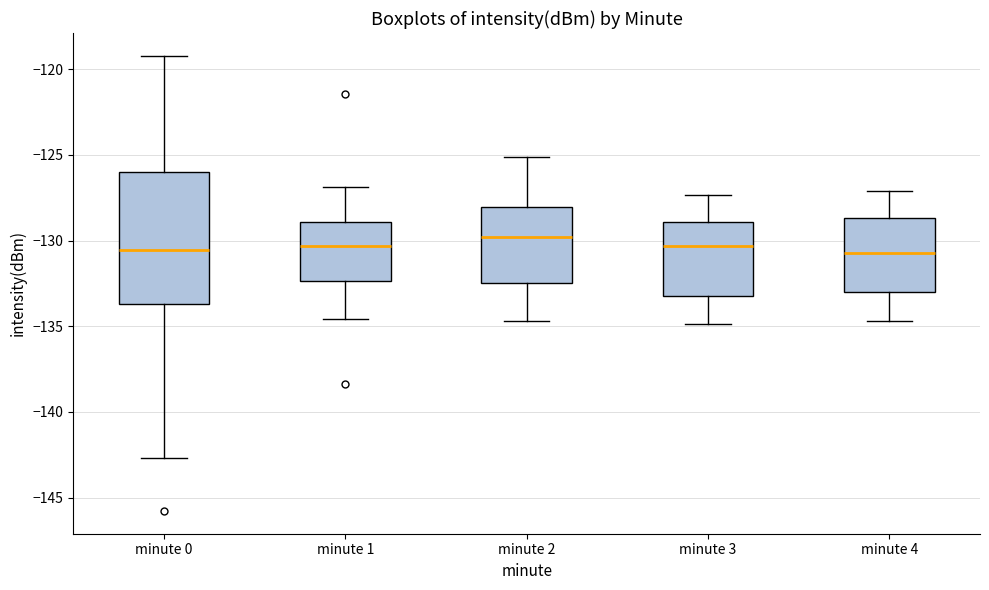

Where does the median line of the box for minute 1 sit on the y-axis? The values are not printed on the chart, so give them approximately, as read against the axis.

-130.5